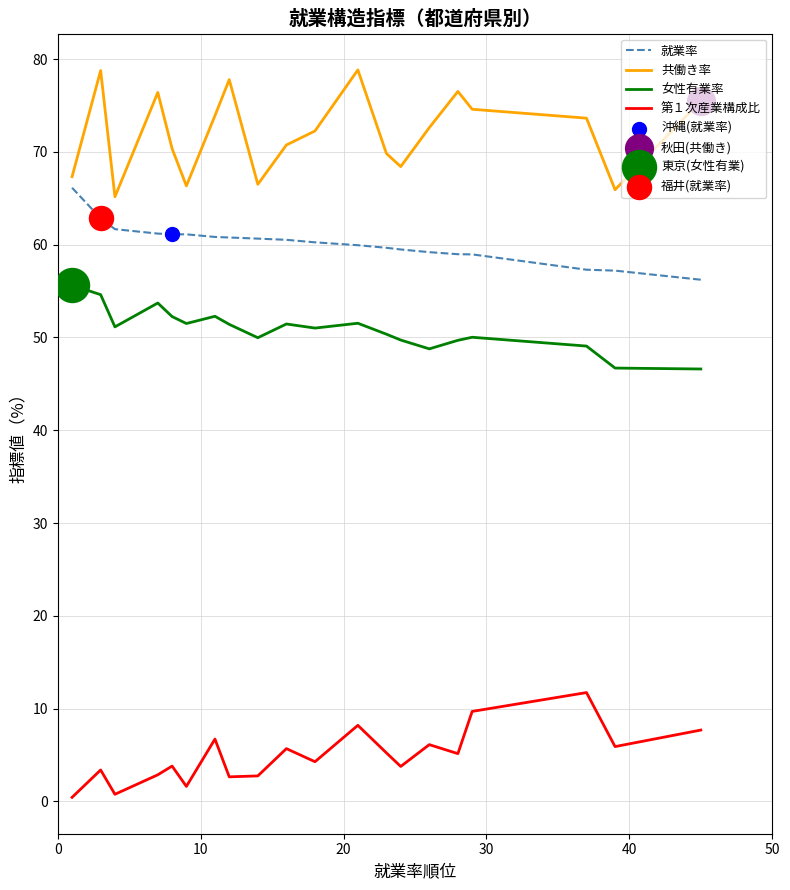

True or false: 就業率 and 女性有業率 intersect in this chart.

False